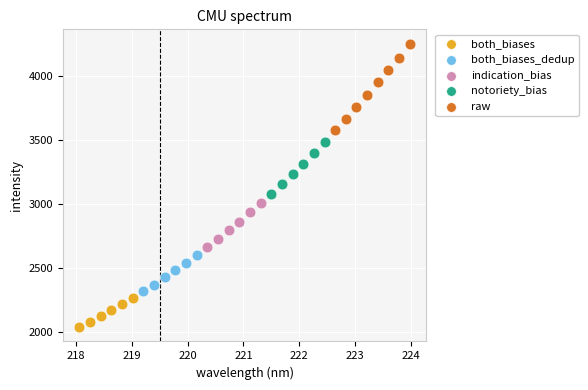

Which series has the largest Y range (max minus min)?

raw